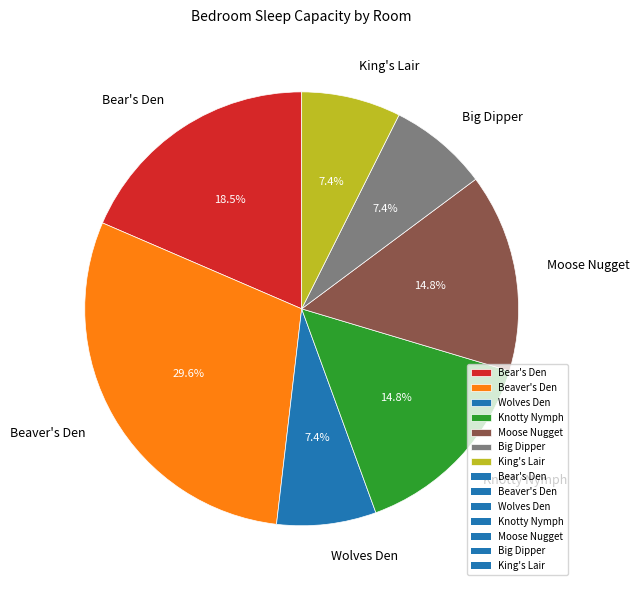

Between Beaver's Den and King's Lair, which is larger?

Beaver's Den